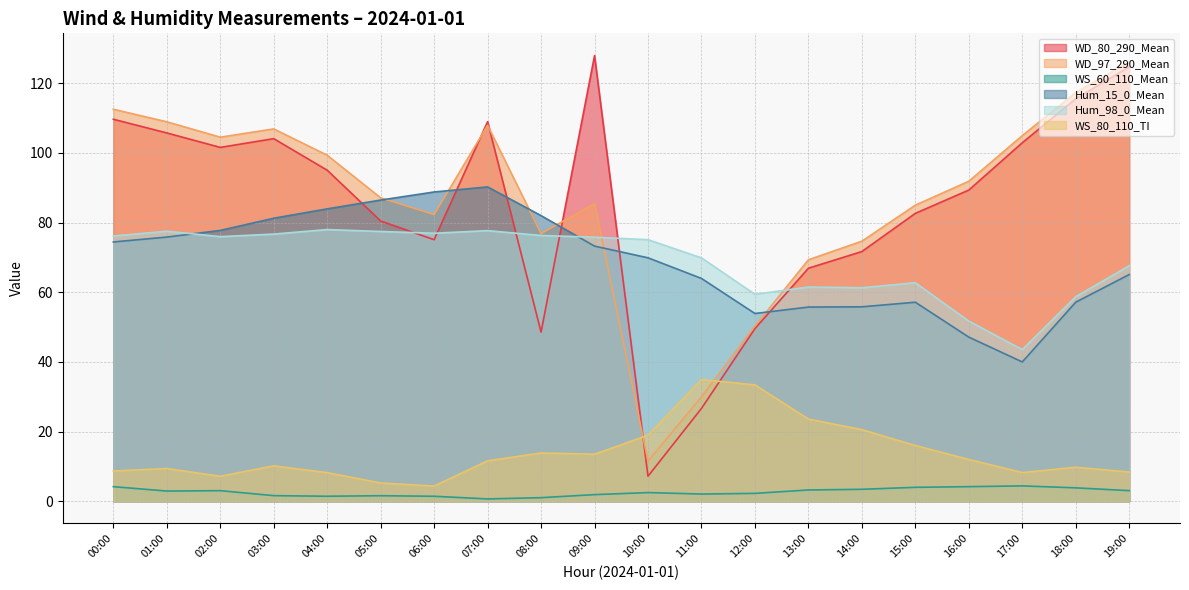

What is the label of the 15th point from the left?

14:00